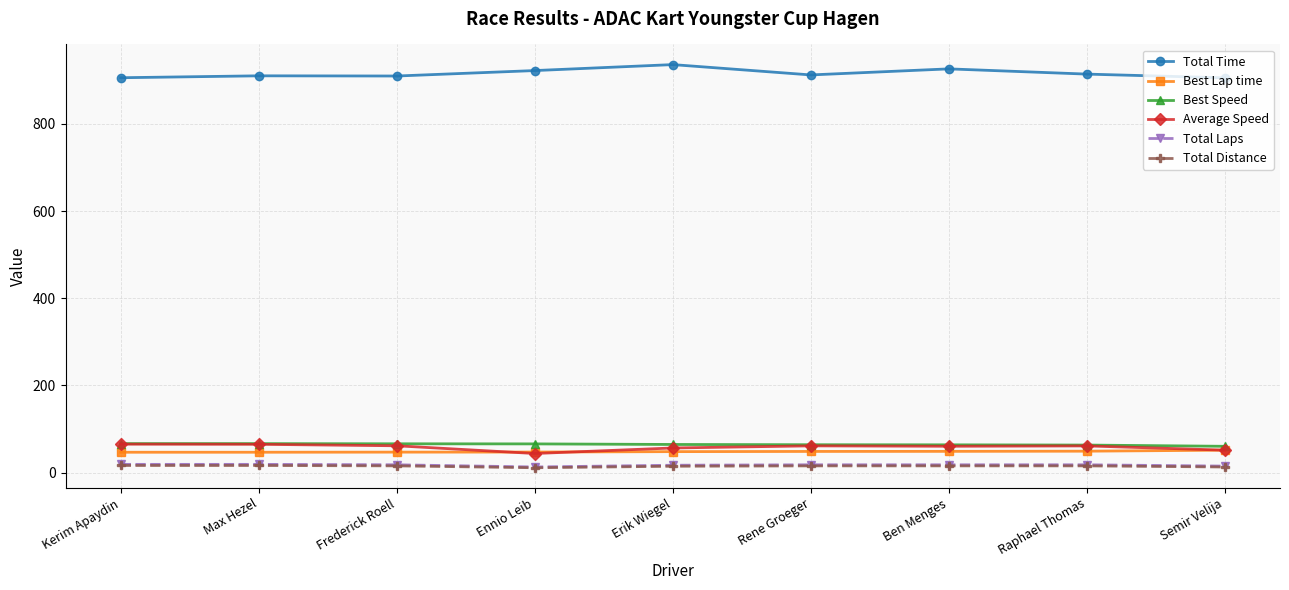

Is the value of Total Laps at Ennio Leib greater than the value of Best Lap time at Erik Wiegel?

No